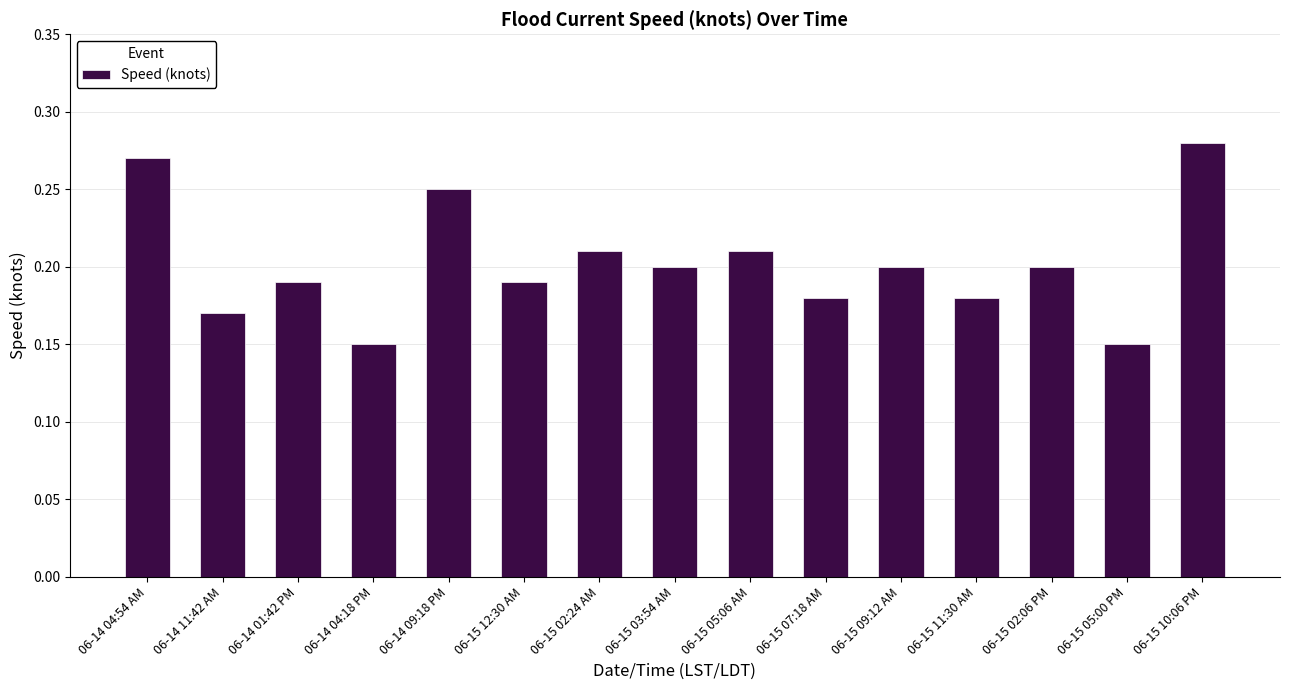

The value at 06-15 10:06 PM is 0.4. True or false?

False